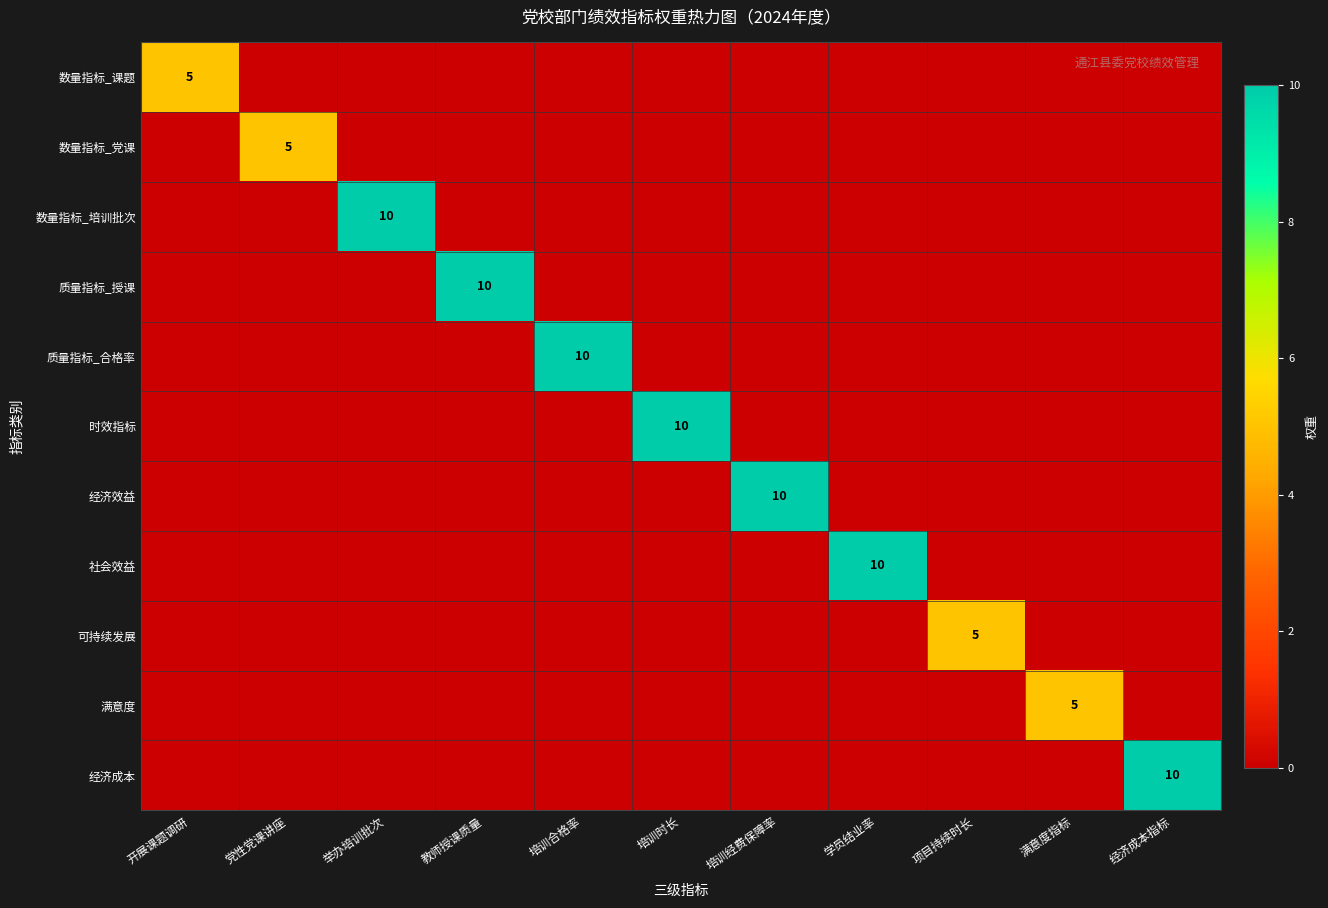

Rank the categories by 质量指标_授课 value from highest to lowest.

教师授课质量, 开展课题调研, 党性党课讲座, 举办培训批次, 培训合格率, 培训时长, 培训经费保障率, 学员结业率, 项目持续时长, 满意度指标, 经济成本指标